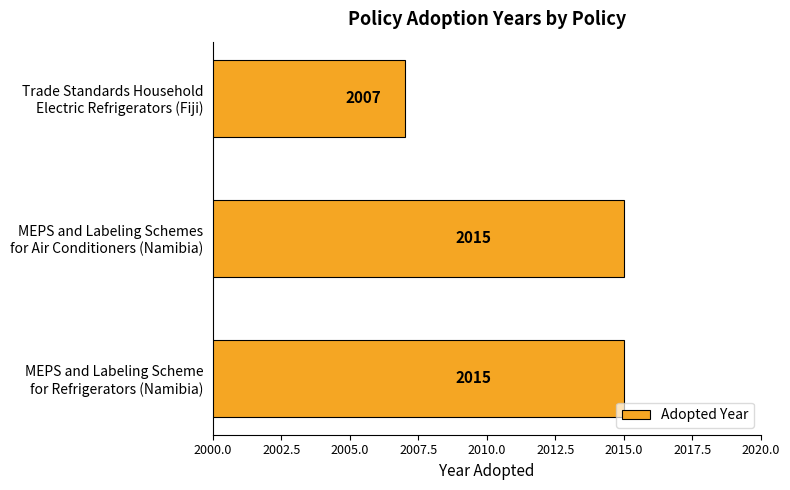

Count the values in the range 2007 to 2015.

3